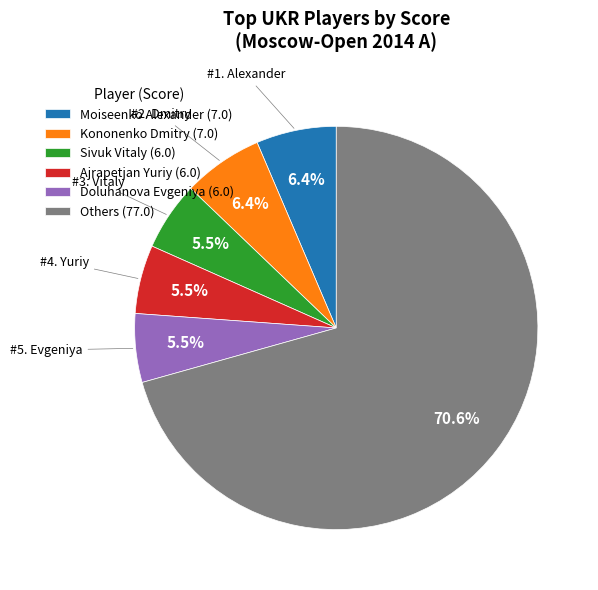

What portion of the pie excludes Doluhanova Evgeniya (6.0)?

94.5%